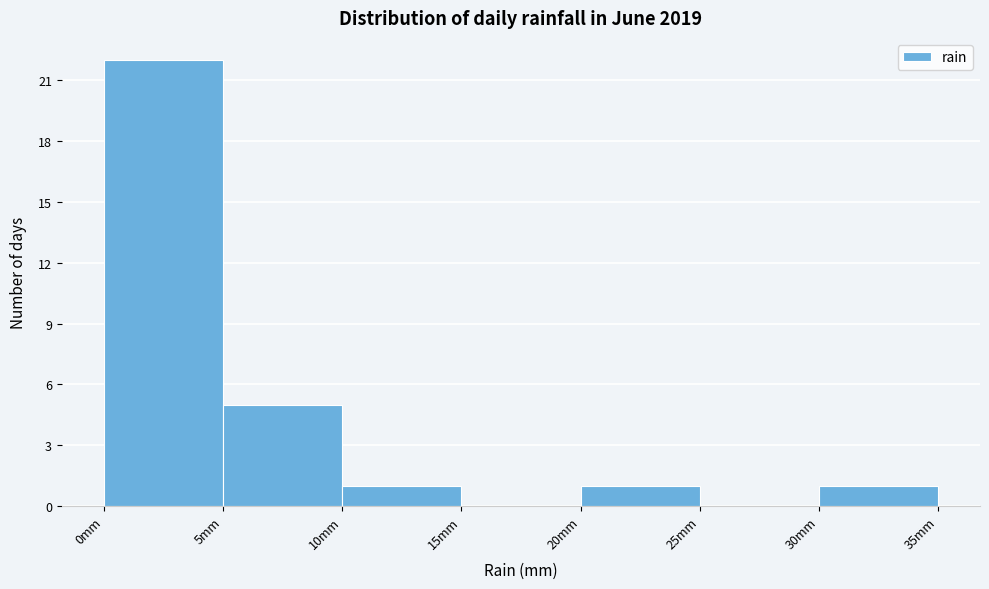

Reading left to right, transcribe this chart: for each bar, give the range it covers on the x-axis and its height. The values are not printed on the chart, so give them approximately, as read against the axis.

0 to 5: 22
5 to 10: 5
10 to 15: 1
15 to 20: 0
20 to 25: 1
25 to 30: 0
30 to 35: 1